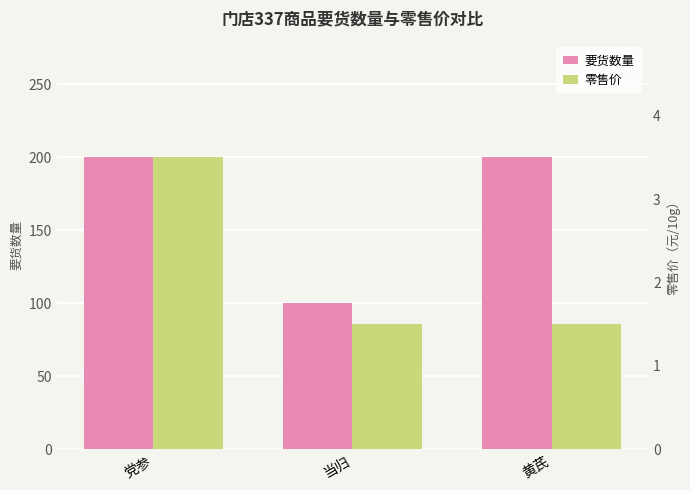

What is the difference between the highest and lowest values at 黄芪?

198.5